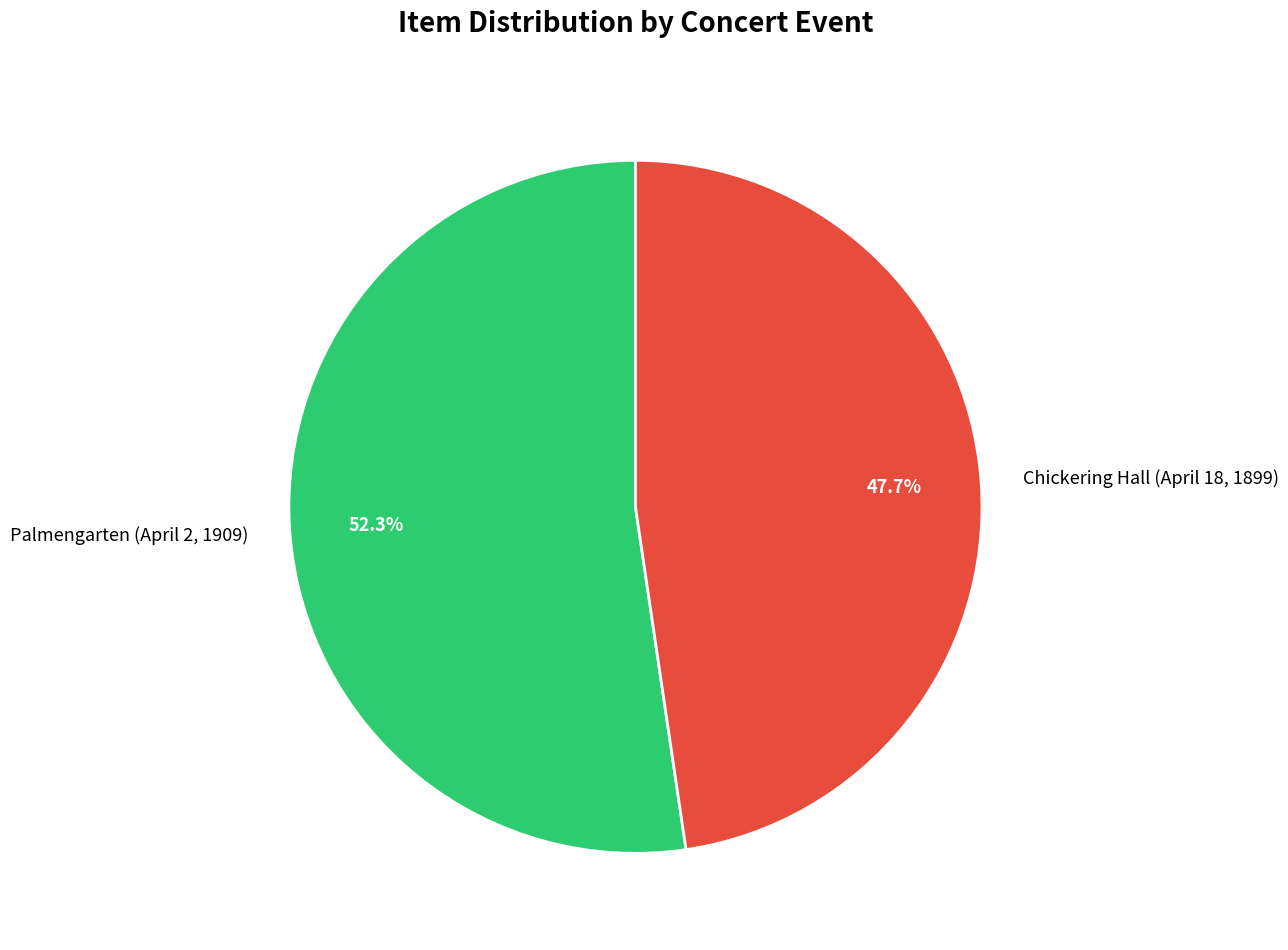

Is there a majority slice in this chart?

Yes